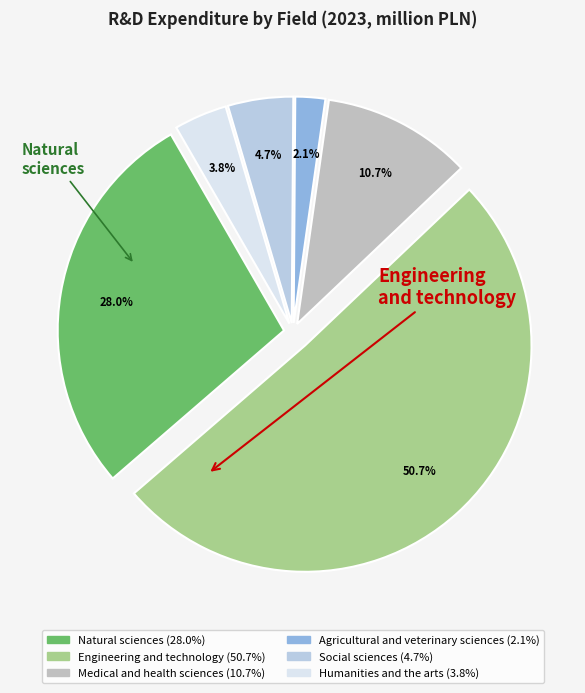

How many slices are in this pie chart?

6